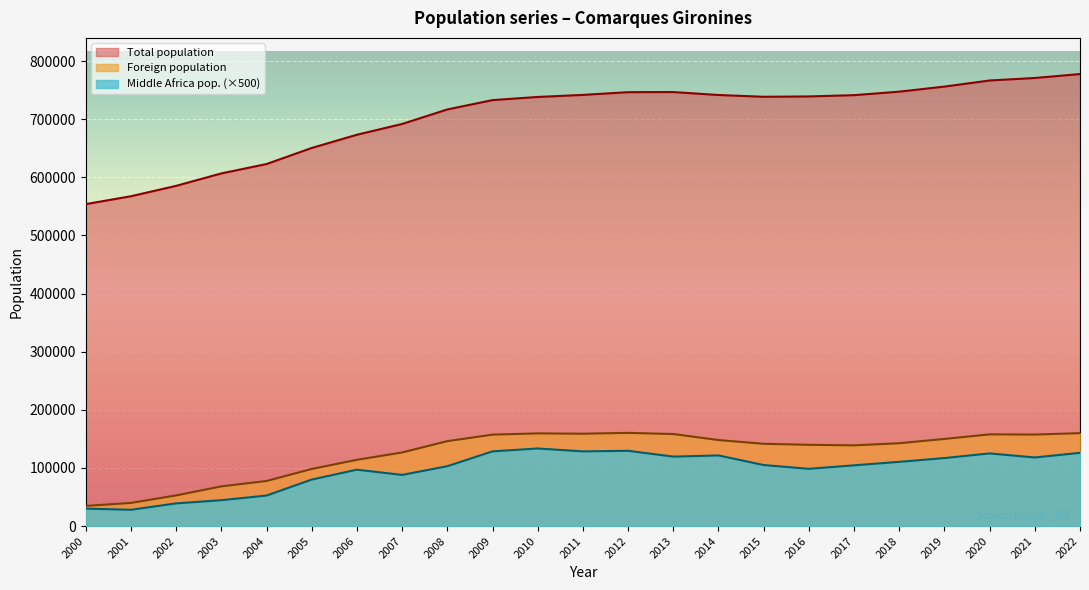

What is the spread (max minus min) of values at 2004?

622831